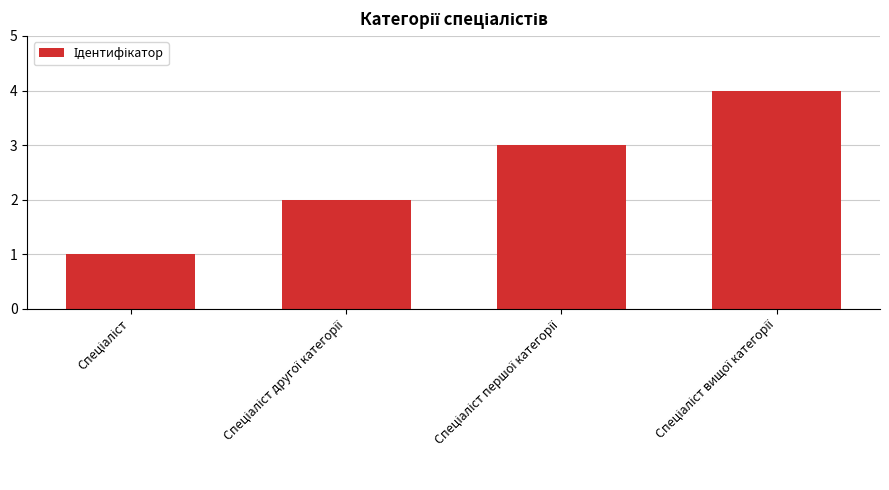

What is the sum of all values?

10